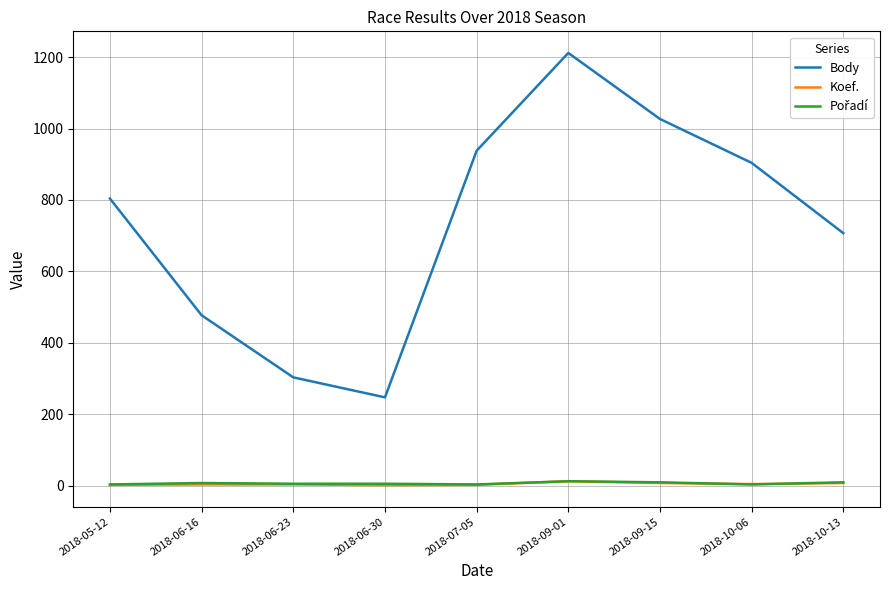

What is the smallest value displayed?

1